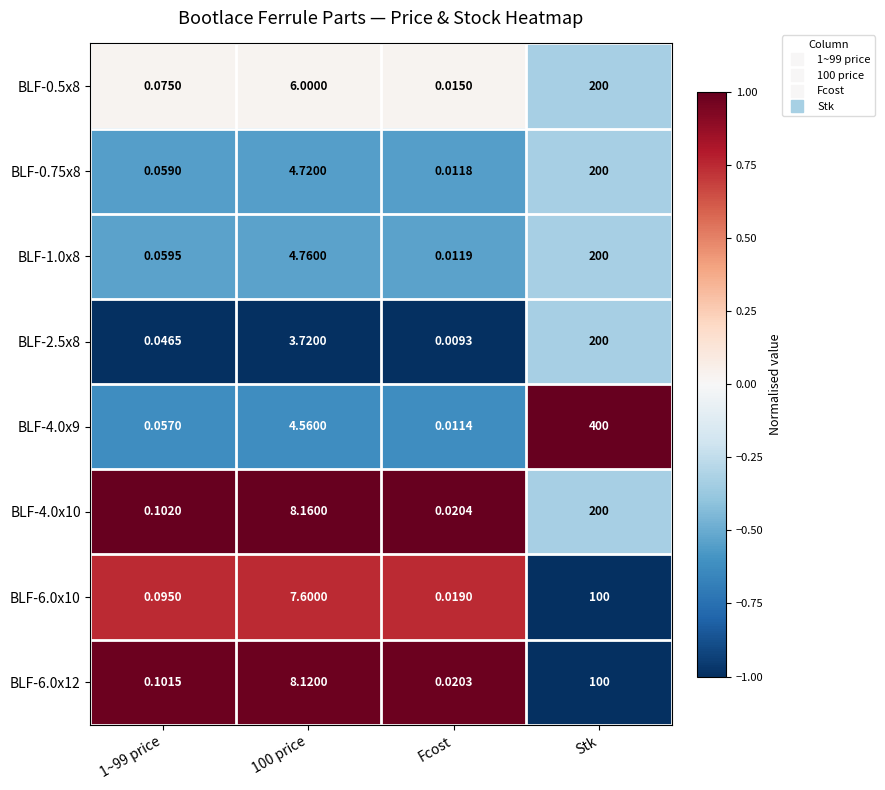

At which category is the sum across all series the highest?

Stk